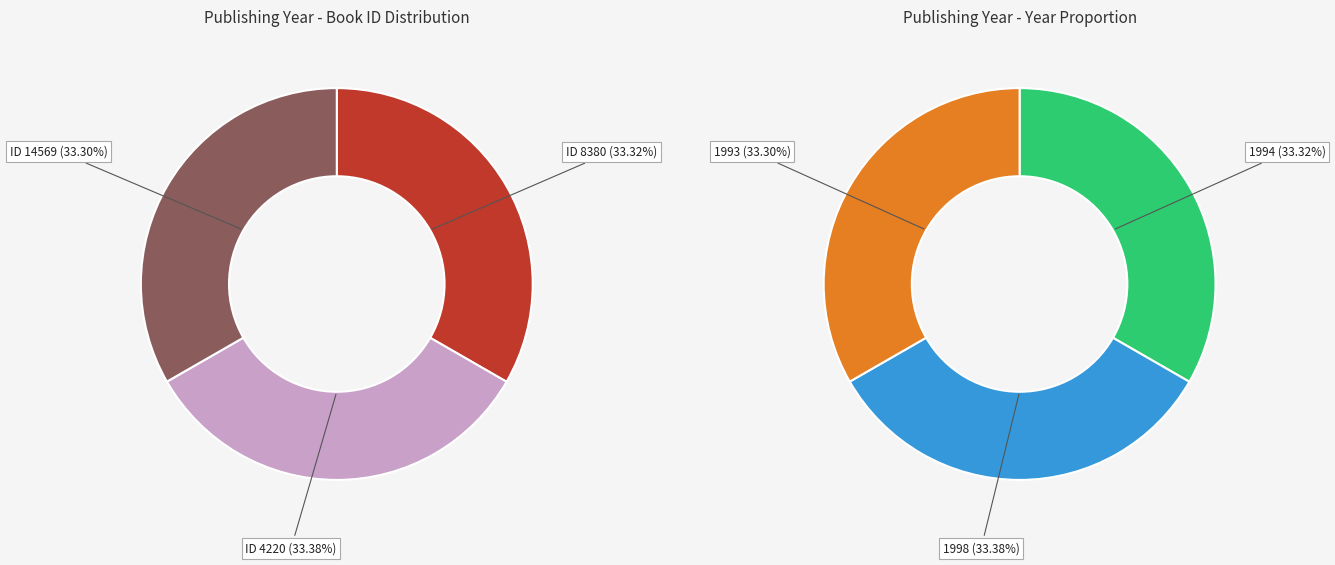

What percentage is the 8380 slice, to the nearest percent?

33%